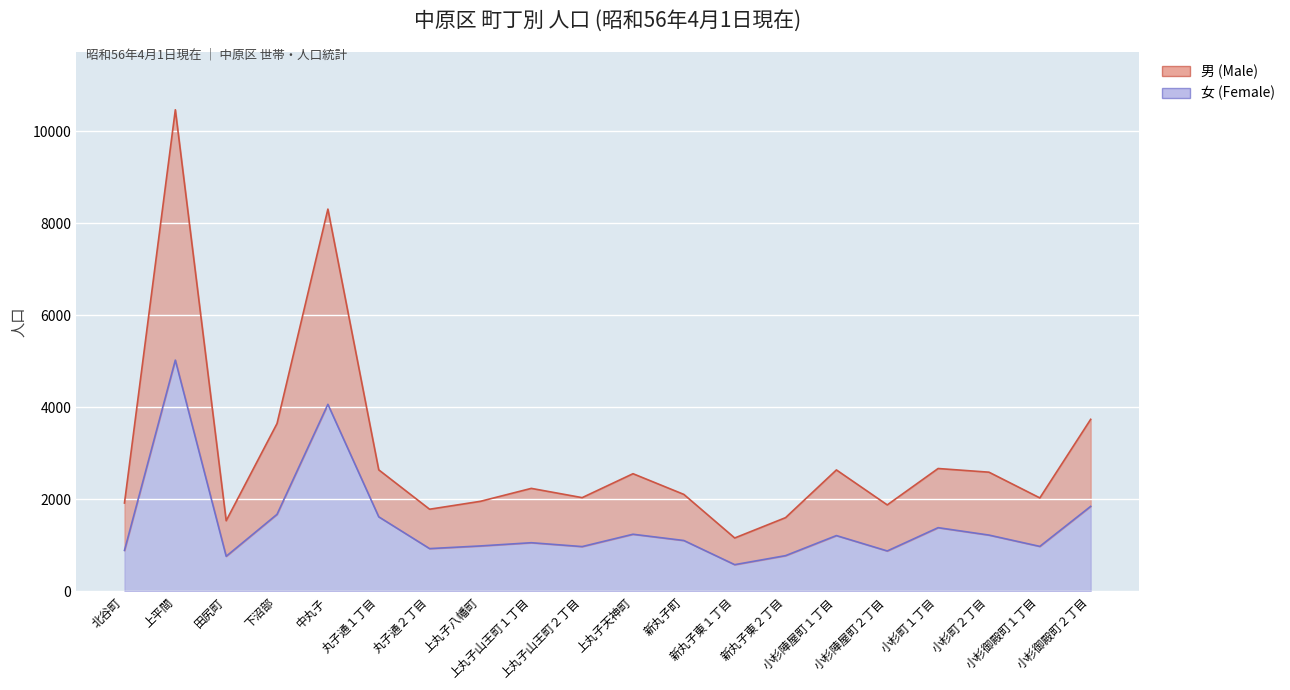

What value does the 男 (Male) series have at 北谷町, to the nearest 50?

1900